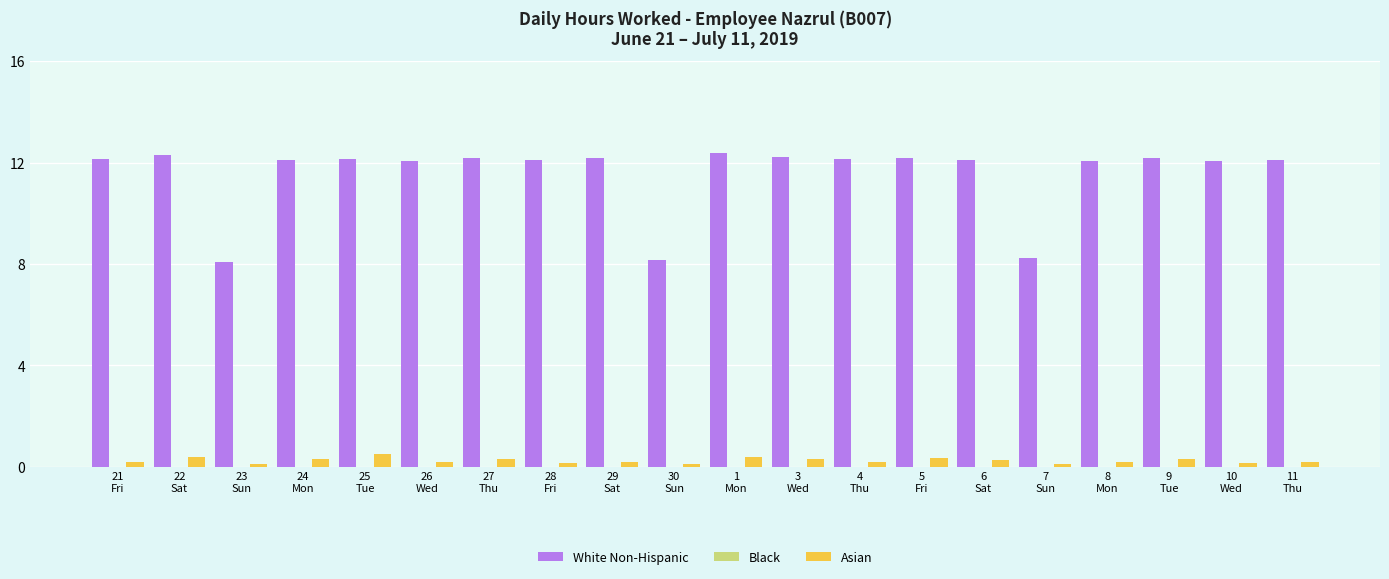

Which series has the largest total across all categories?

White Non-Hispanic